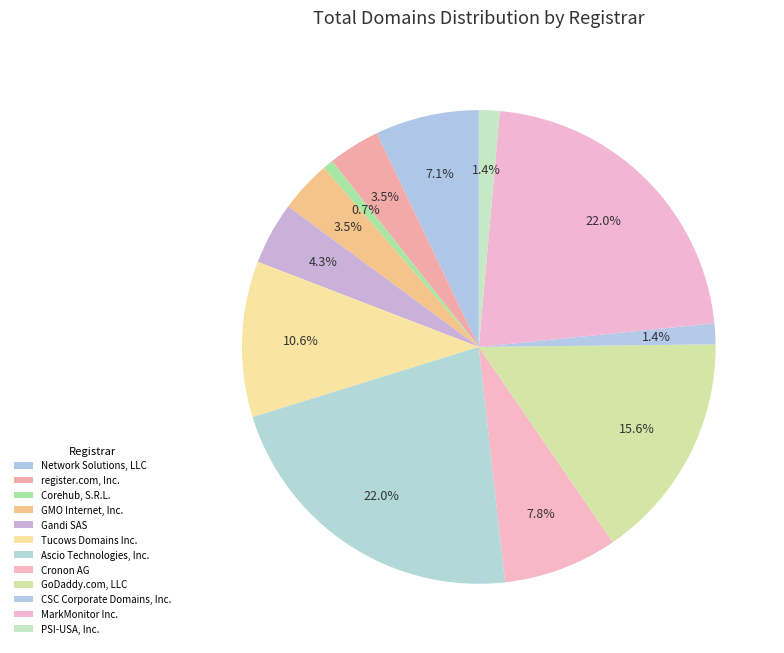

How many segments does this pie chart have?

12